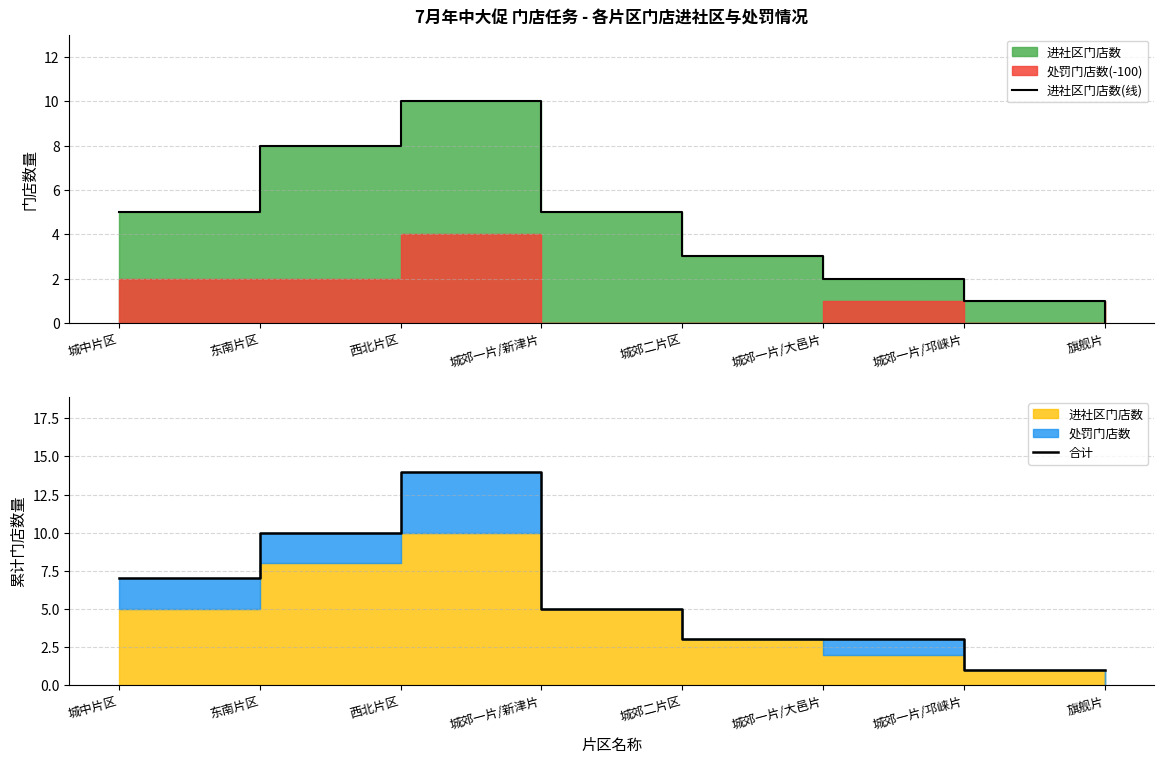

True or false: 进社区门店数(线) and 合计 cross at least once.

False